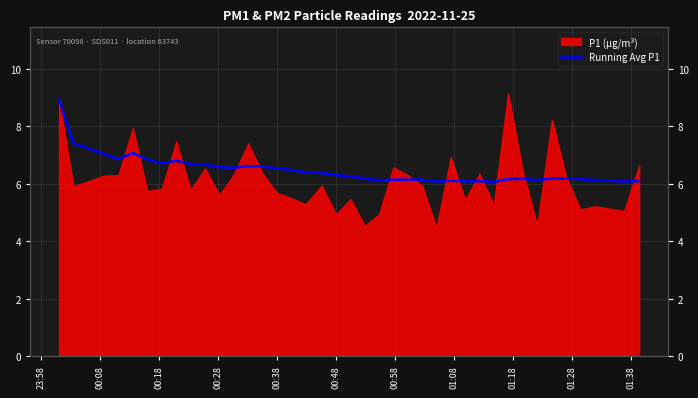

The chart shows a value of 3.0 at 00:48. True or false?

False